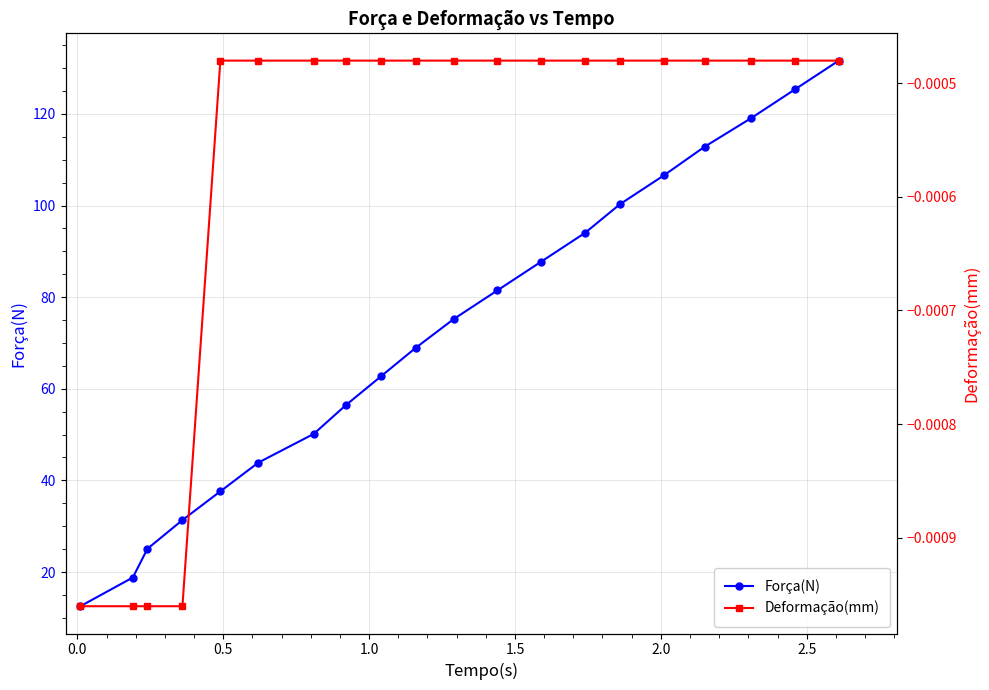

What is the highest value of the Força(N) series?

131.6